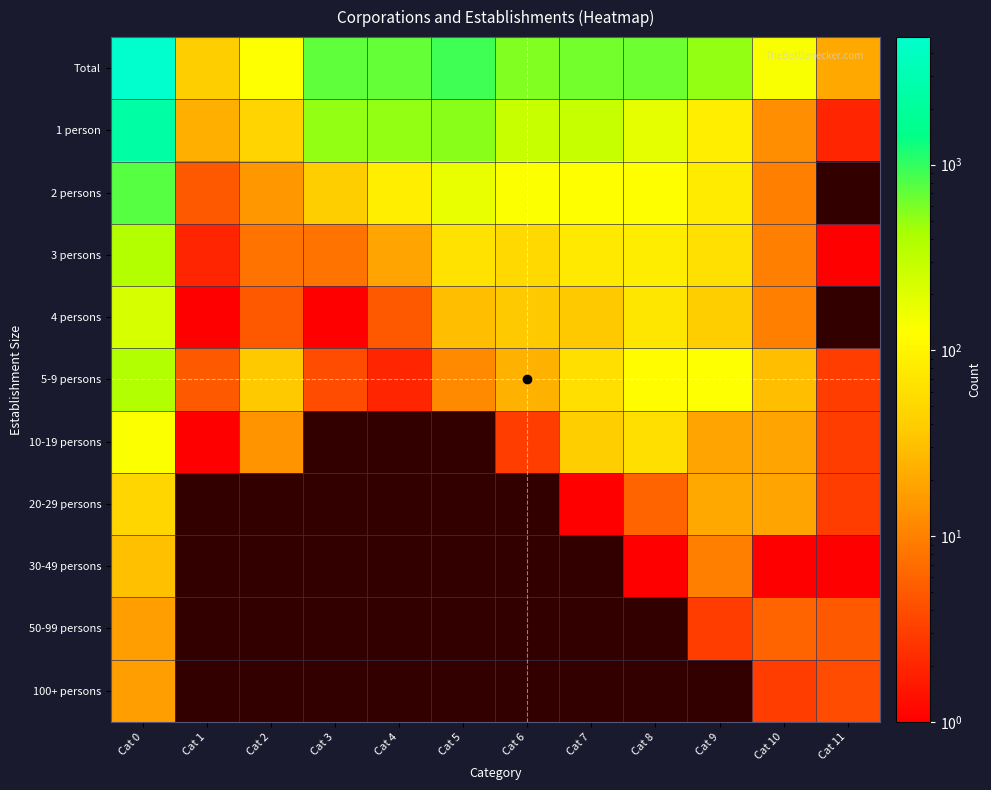

What is the difference between the maximum and minimum values in the 10-19 persons series?

132.0